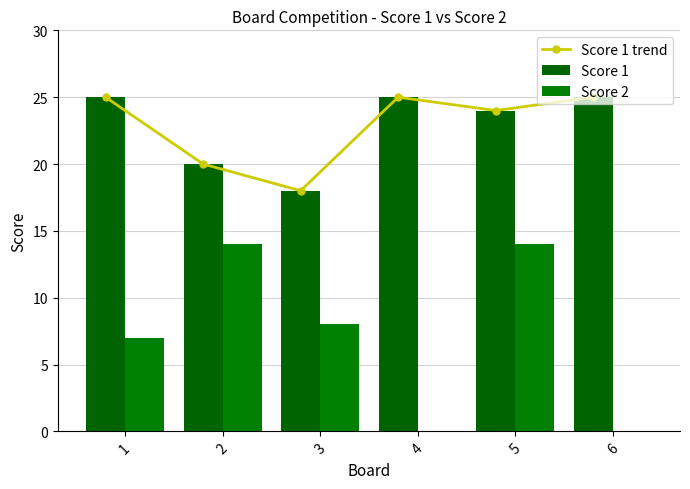

The Score 2 series shows 5 at 4. True or false?

False